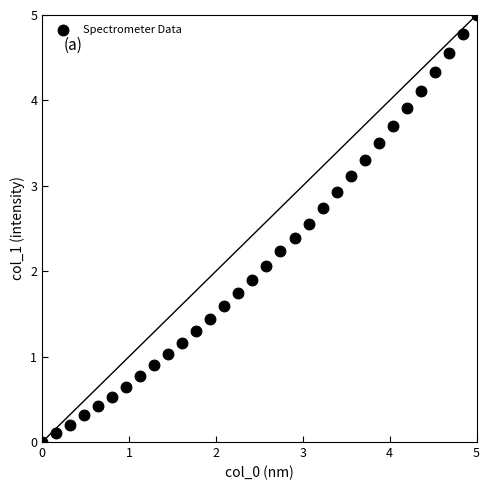

What is the range of Y values (max minus min)?

5.0